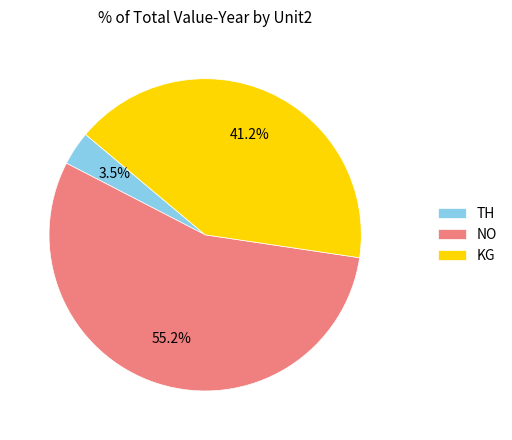

Does any single category account for the majority?

Yes